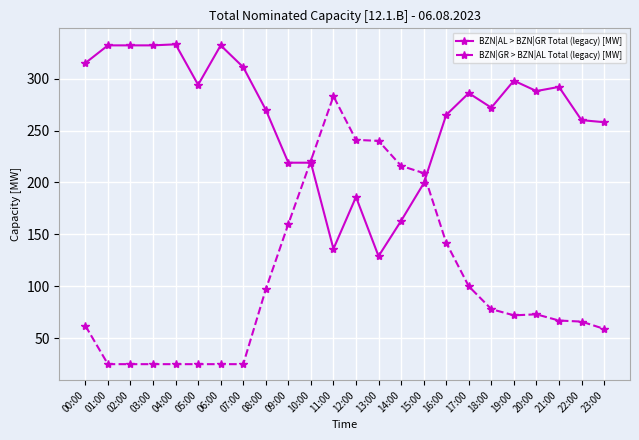

True or false: BZN|AL > BZN|GR Total (legacy) [MW] has more than 2 interior local peaks.

True